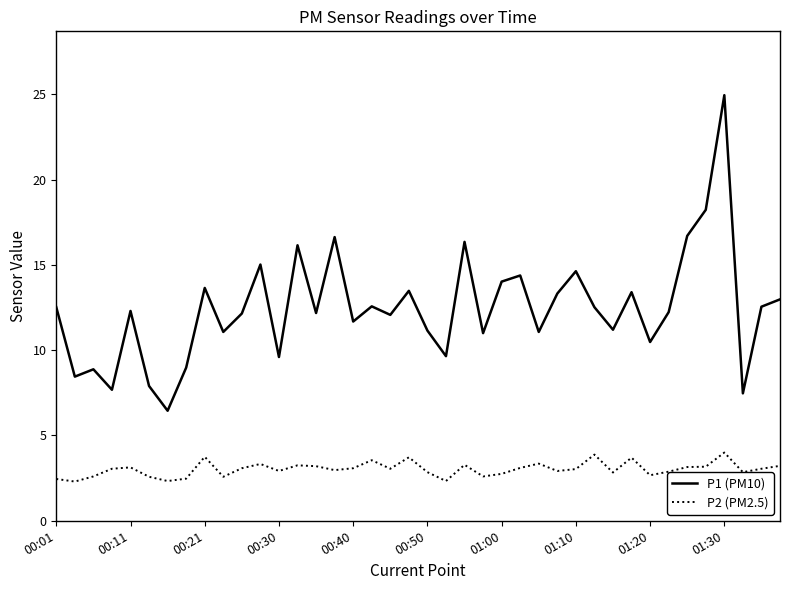

Which series has the largest total across all categories?

P1 (PM10)